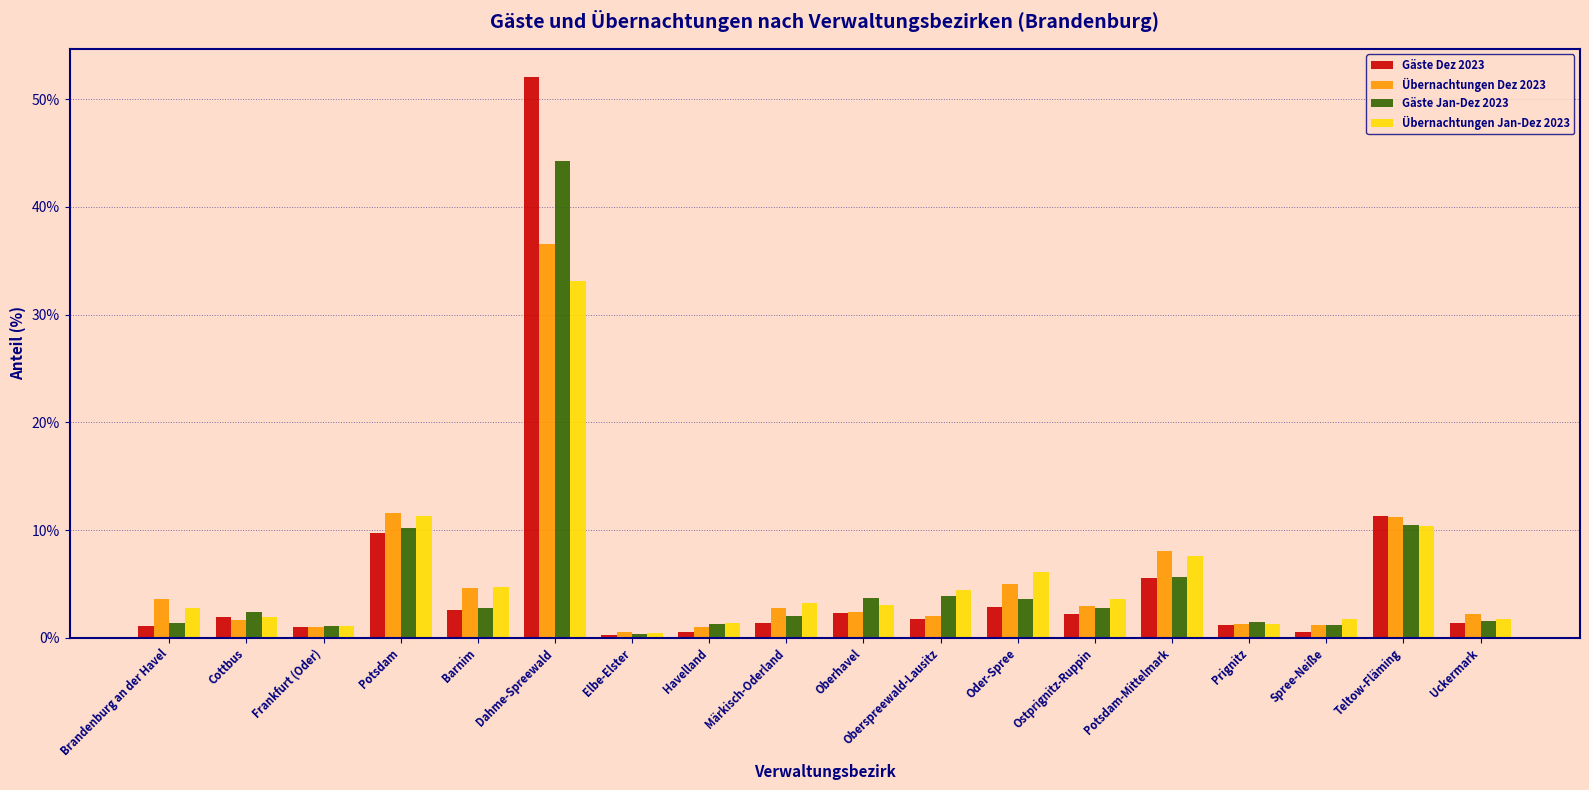

Between Potsdam and Uckermark, which series saw the biggest shift?

Übernachtungen Jan-Dez 2023